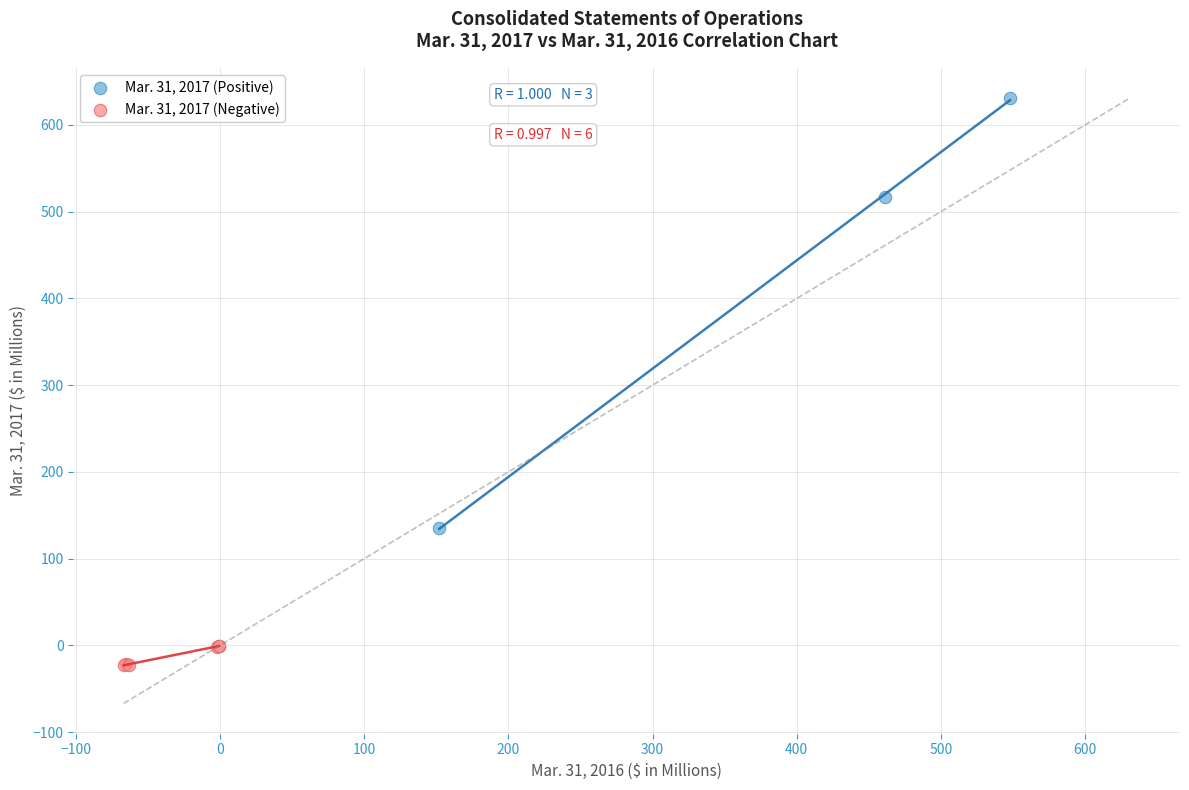

Which series has the widest spread of Y values?

Mar. 31, 2017 (Positive)